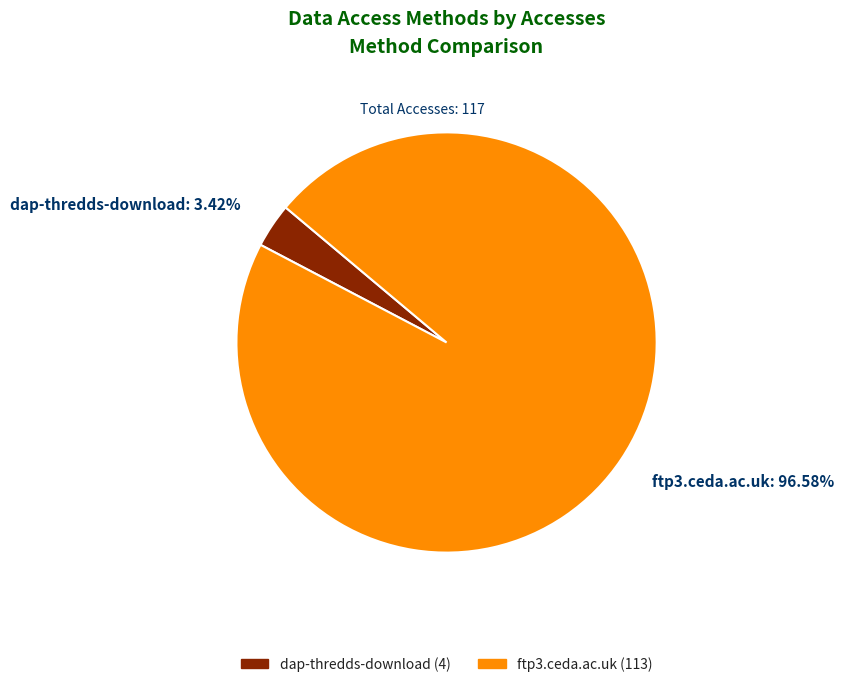

Does dap-thredds-download represent more than half of the total?

No